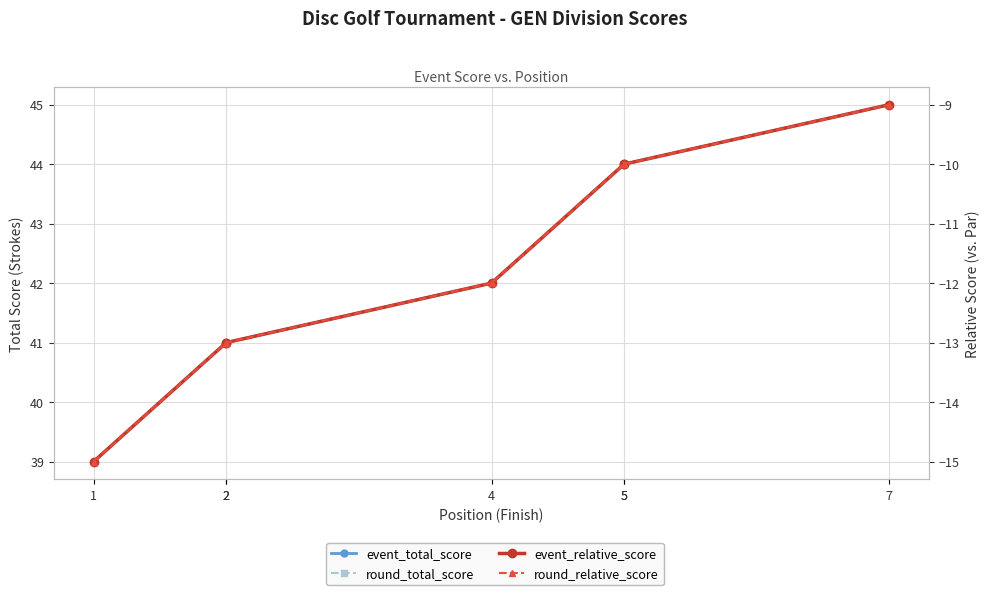

Is it true that event_total_score equals 42 at 4?

True